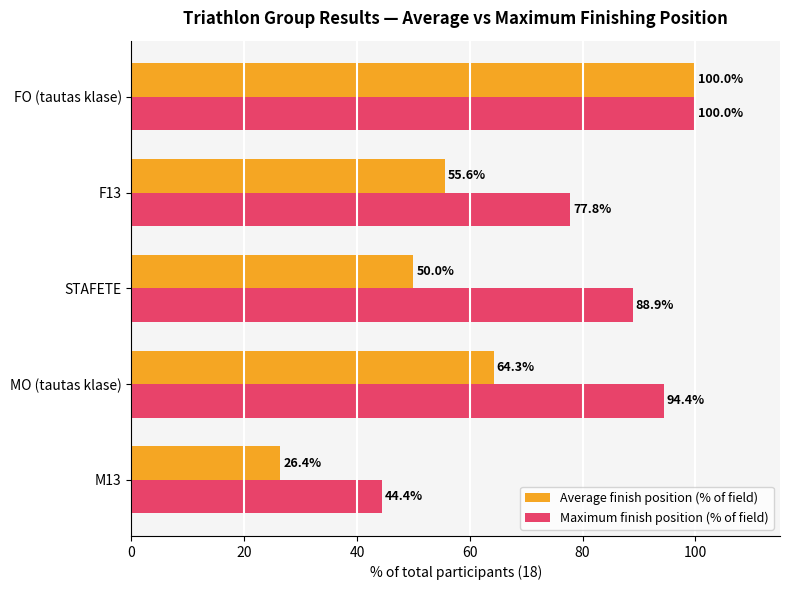

What is the difference between the maximum and minimum values in the Average finish position (% of field) series?

73.6